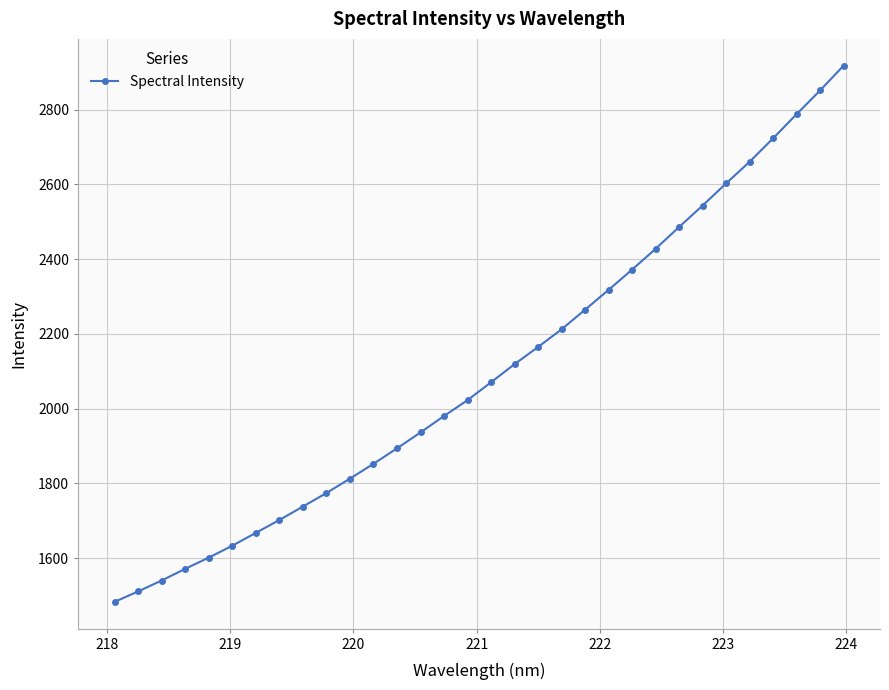

What is the smallest value displayed?

1483.1